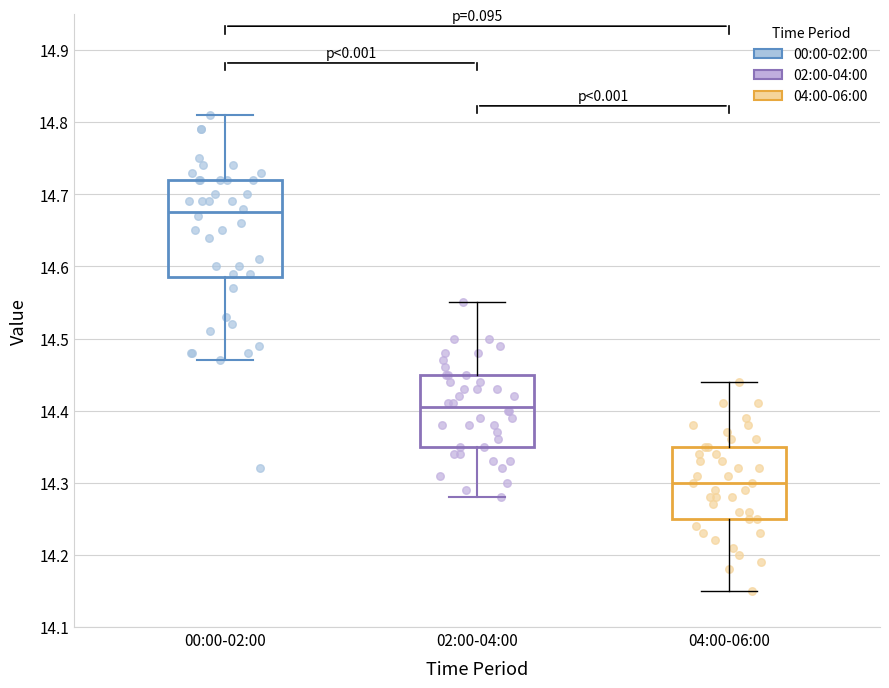

Reading left to right, read every box against the y-axis: the position of its median line, the range the box covers, and the ends of its whiskers. The values are not printed on the chart, so give them approximately, as read against the axis.

00:00-02:00: median 14.68, box 14.59 to 14.72, whiskers 14.47 to 14.81
02:00-04:00: median 14.41, box 14.35 to 14.45, whiskers 14.28 to 14.55
04:00-06:00: median 14.30, box 14.25 to 14.35, whiskers 14.15 to 14.44